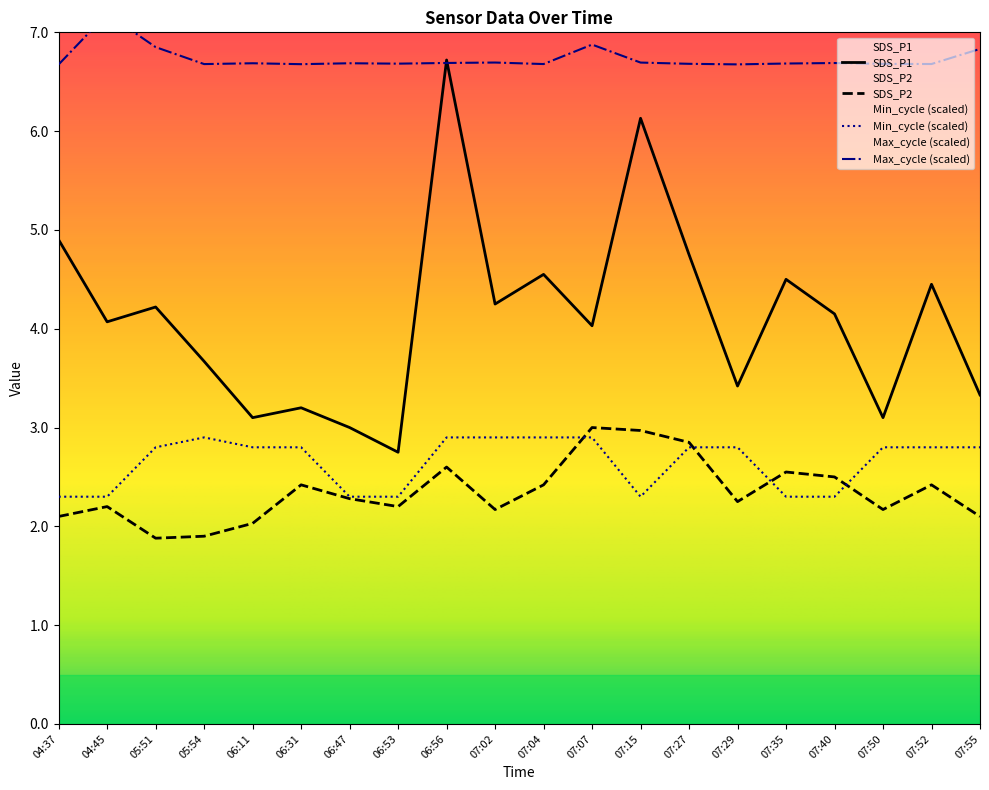

The value of SDS_P1 at 05:54 is 3.7. True or false?

True